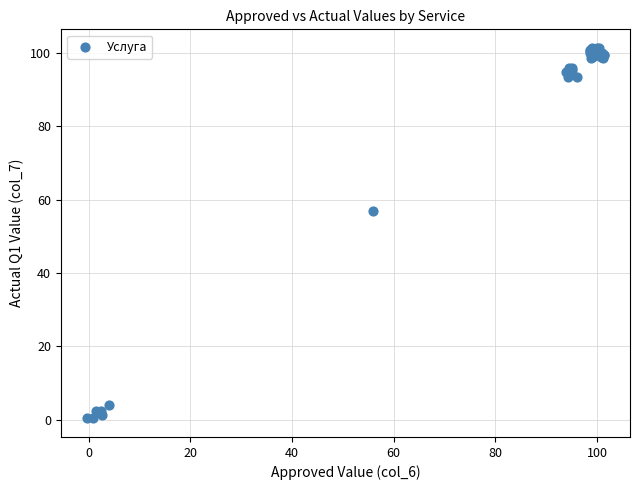

What Y value in the scatter plot is closest to 50?

56.8